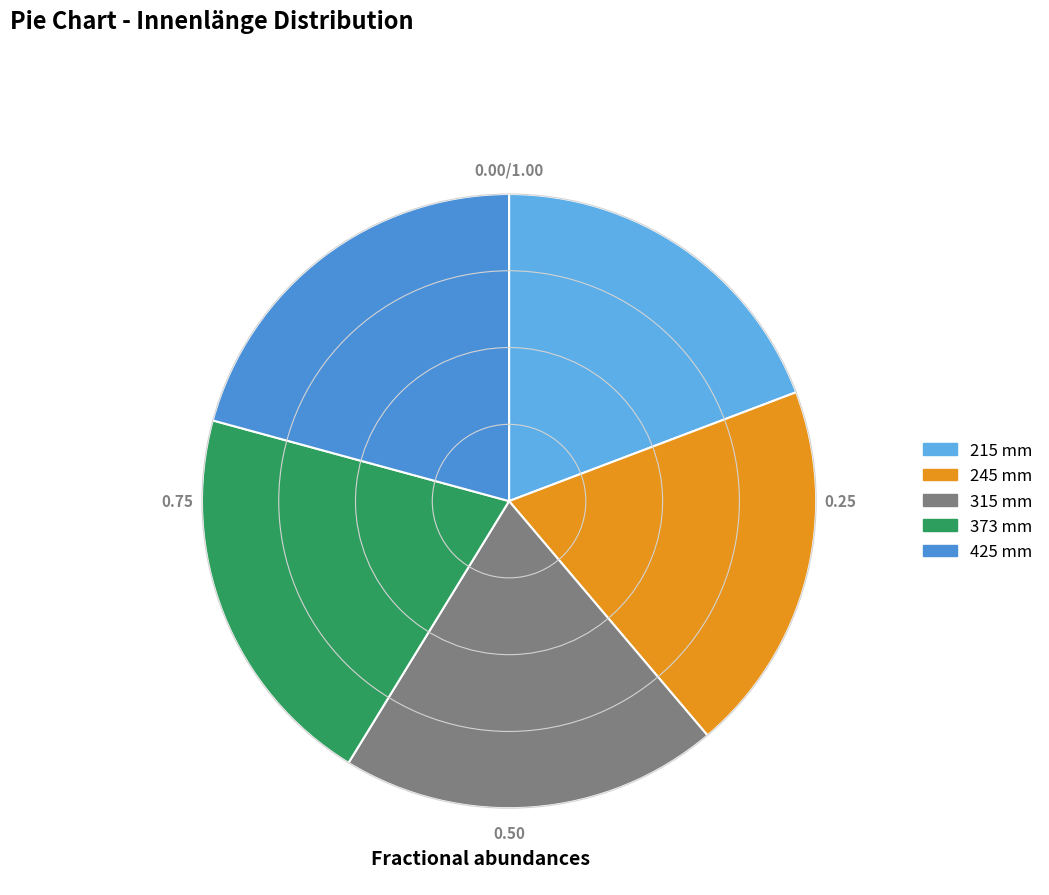

How many segments does this pie chart have?

5